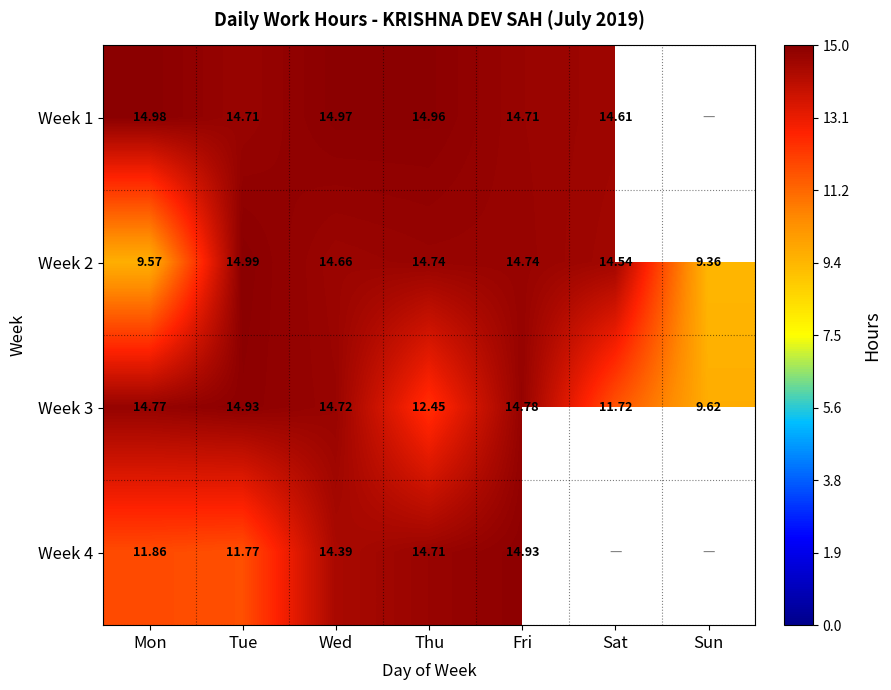

Which series changed the most between Fri and Sat?

Week 3